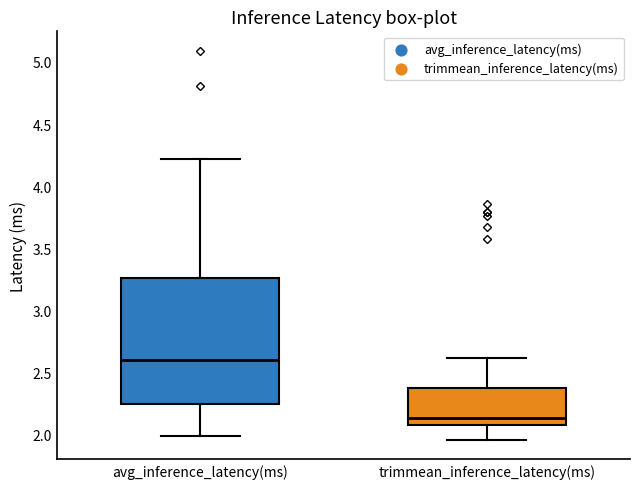

Which box is the tallest, from its lower edge to its upper edge?

avg_inference_latency(ms)